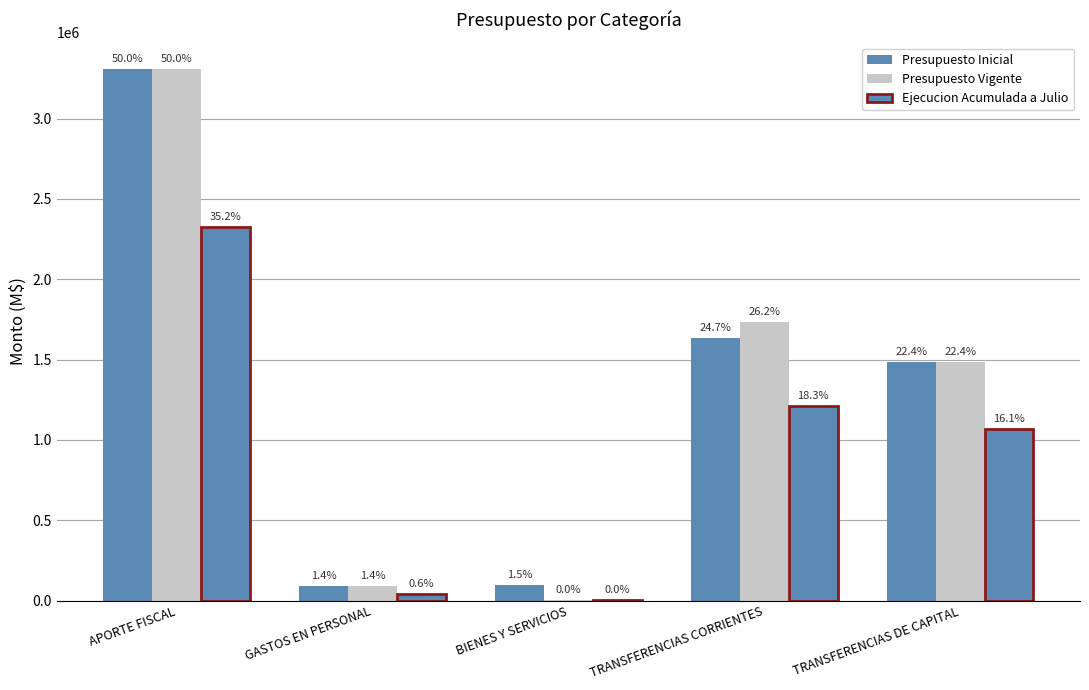

Is it true that Ejecucion Acumulada a Julio equals 70042 at GASTOS EN PERSONAL?

False